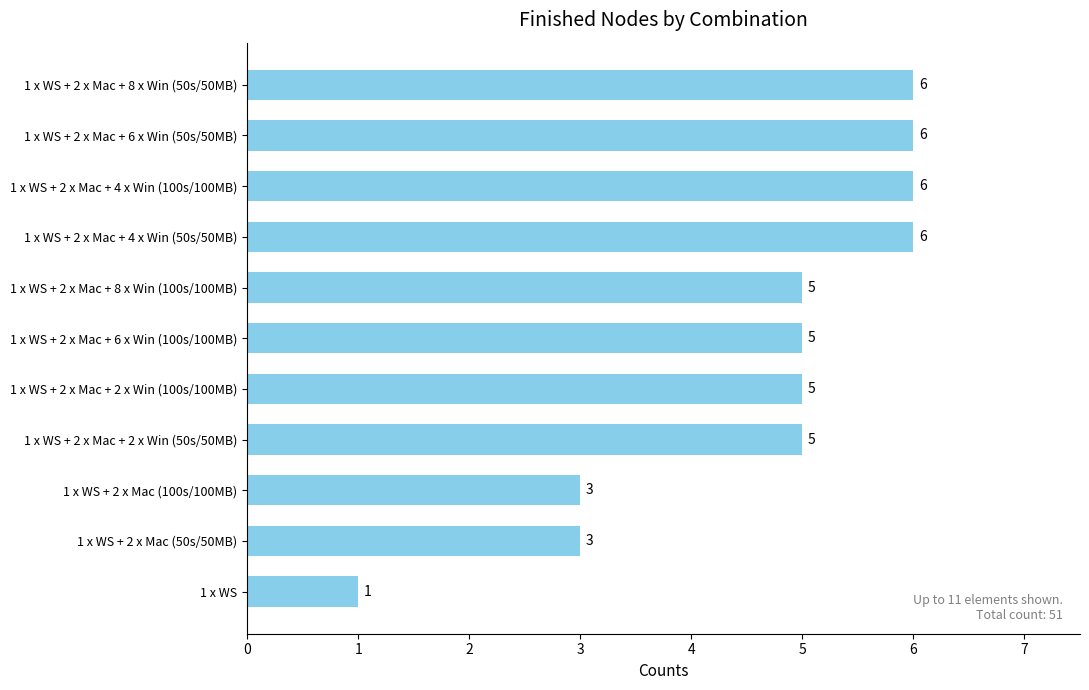

What is the maximum value shown in the chart?

6